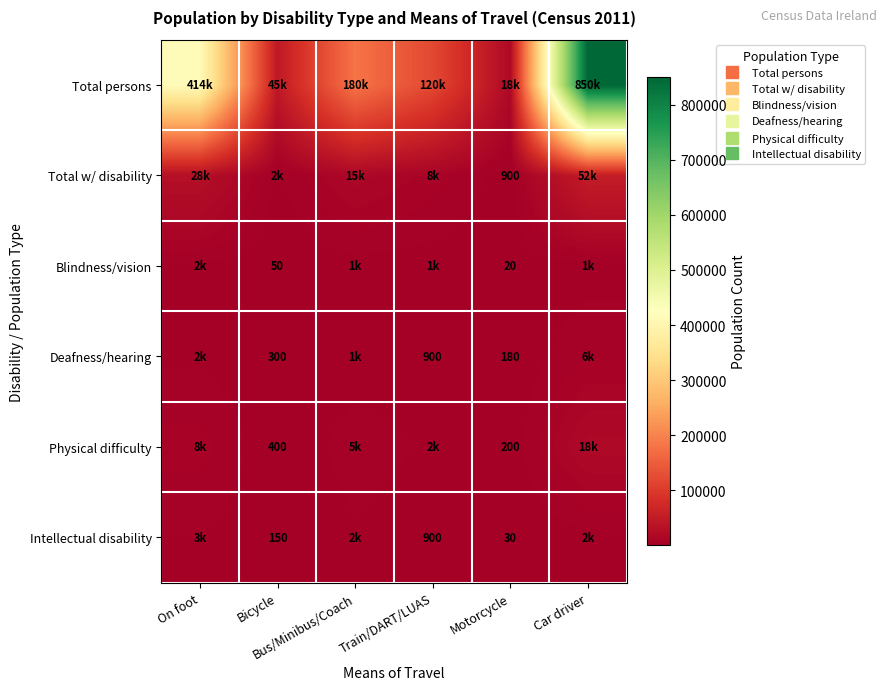

How many data points in Intellectual disability are less than 2000?

3